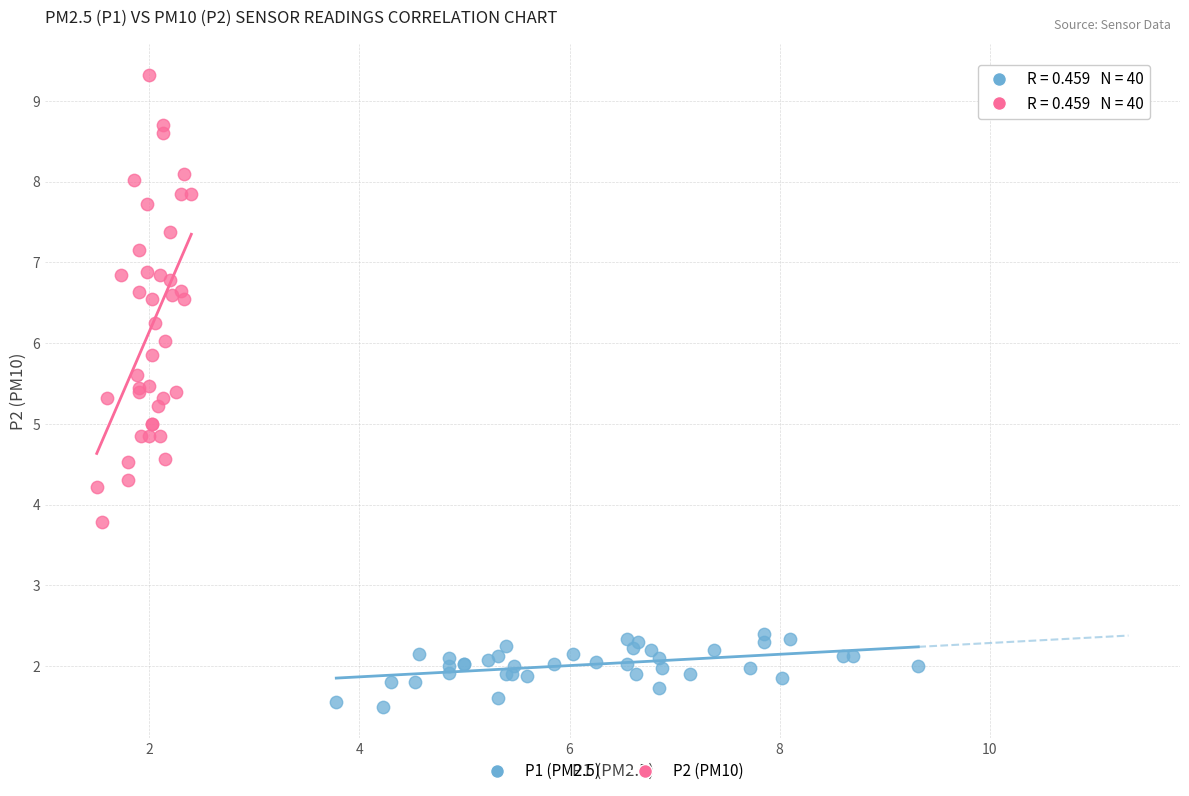

Which series has the largest Y range (max minus min)?

P2 (PM10)